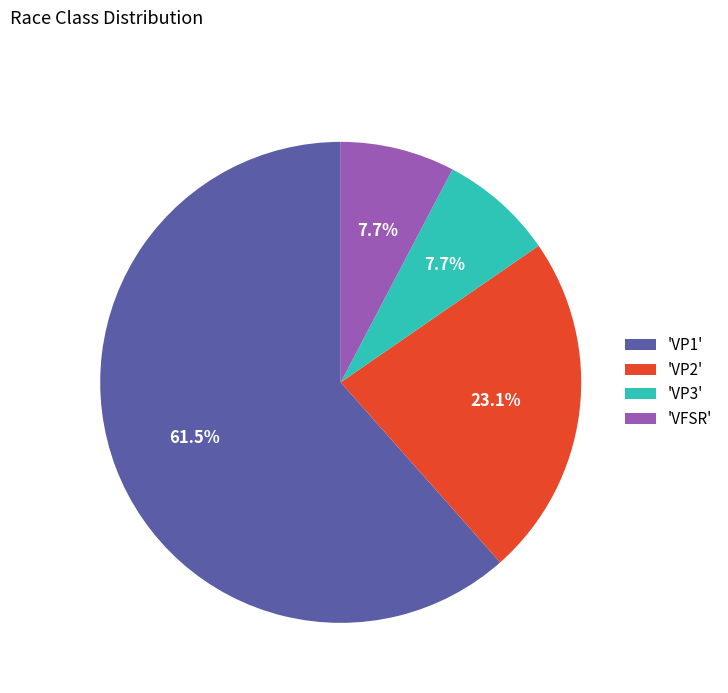

Which has a higher value, 'VFSR' or 'VP1'?

'VP1'